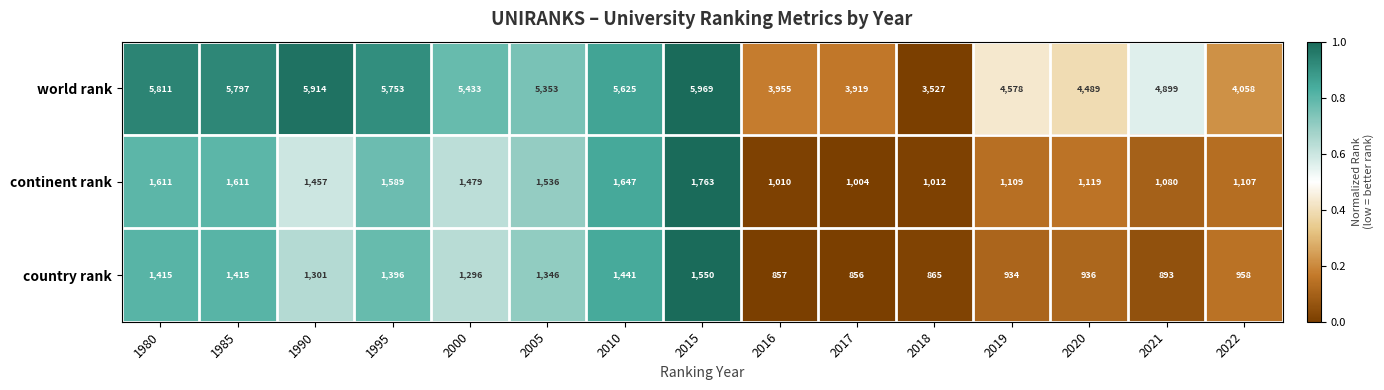

What is the difference between the highest and lowest values at 2016?

3098